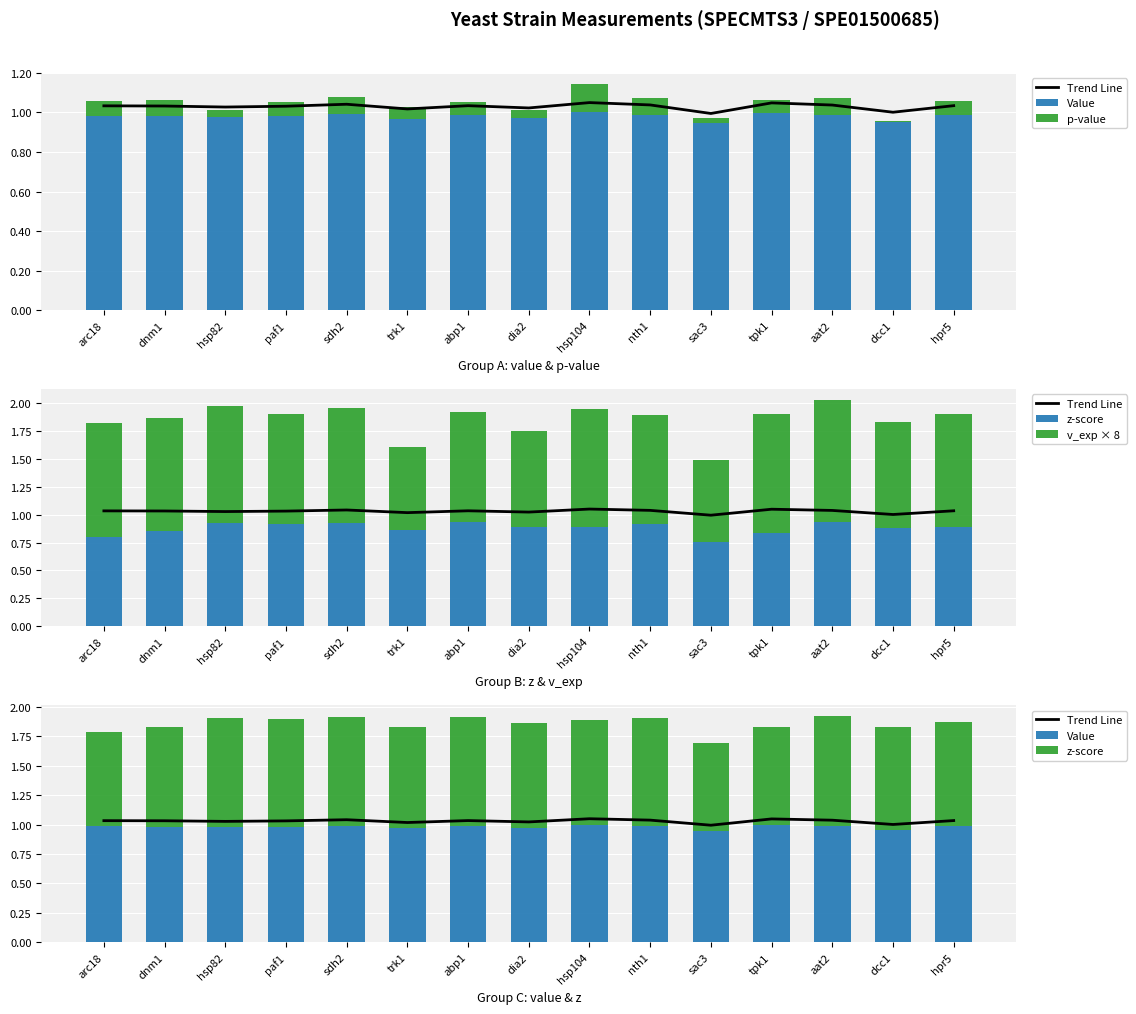

What is the approximate value of Value at arc18?

1.0